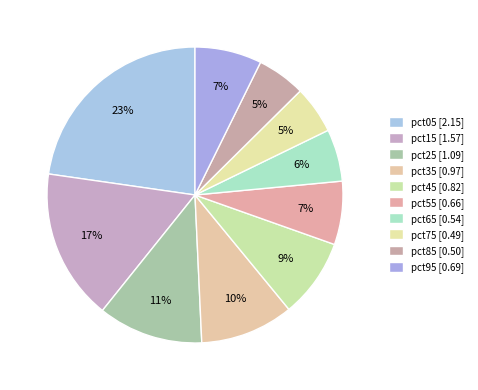

How many slices are in this pie chart?

10